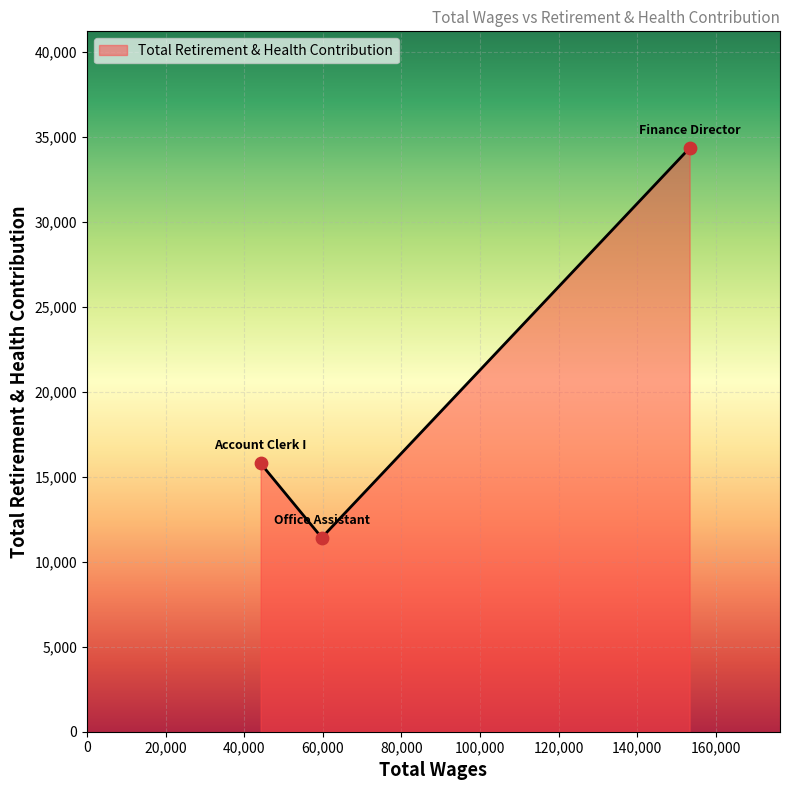

What is the average value?

20525